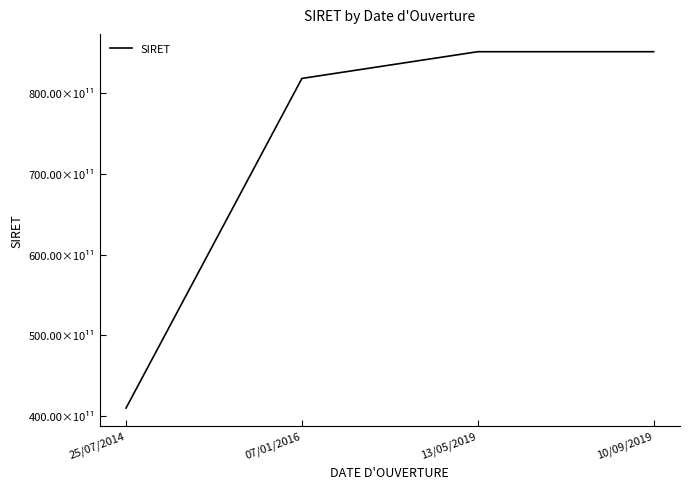

What is the label of the 4th point from the left?

10/09/2019